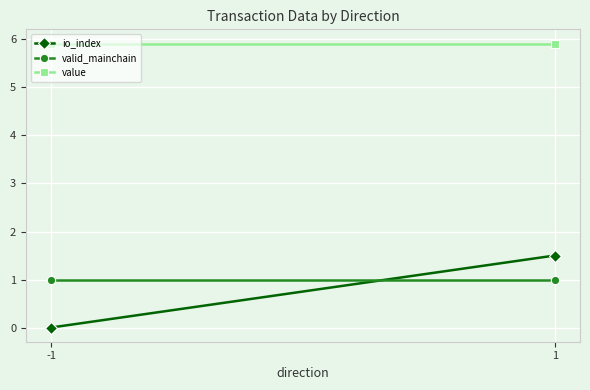

What are all the series names shown in the legend?

io_index, valid_mainchain, value